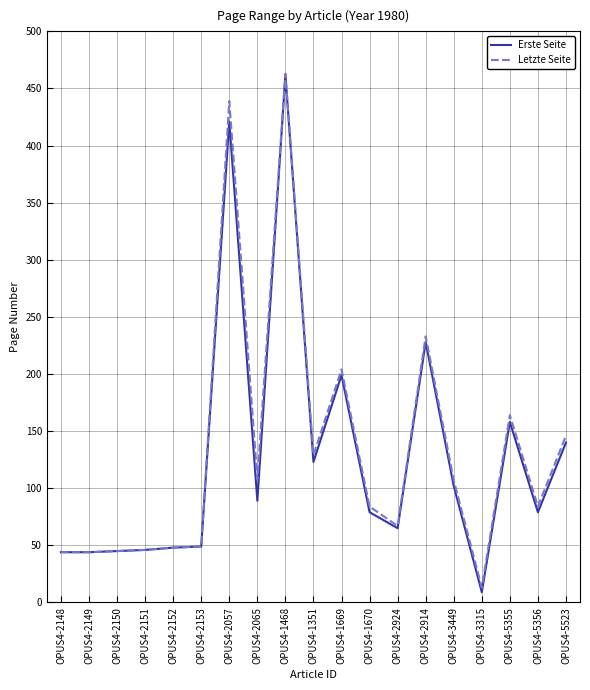

What position from the left is OPUS4-2914?

14